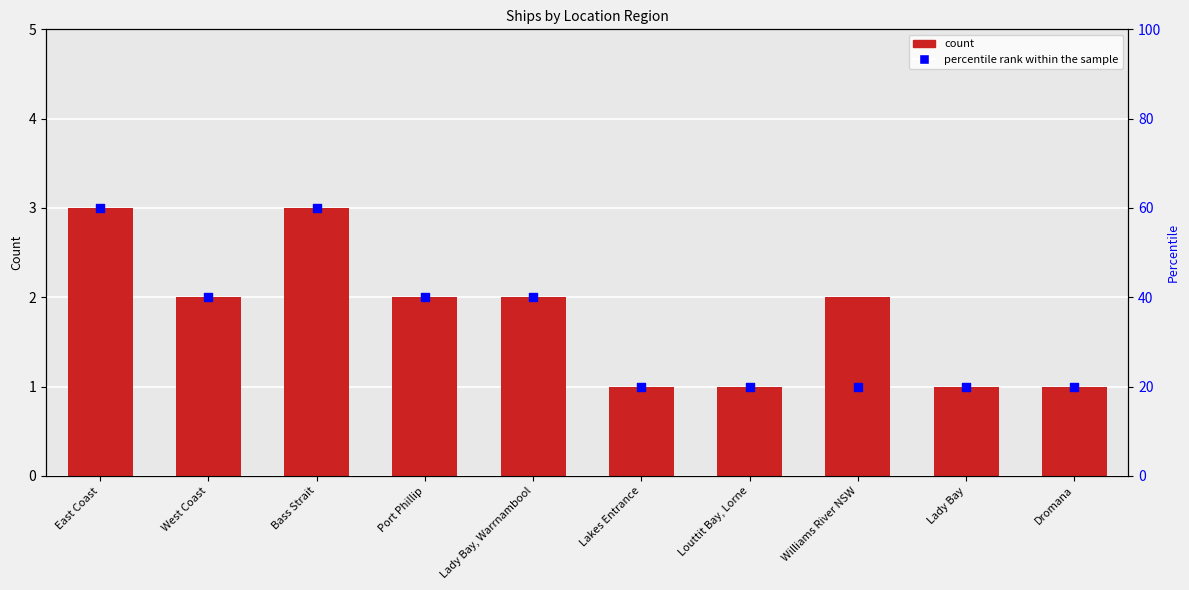

What is the total value across all series at Port Phillip?

42